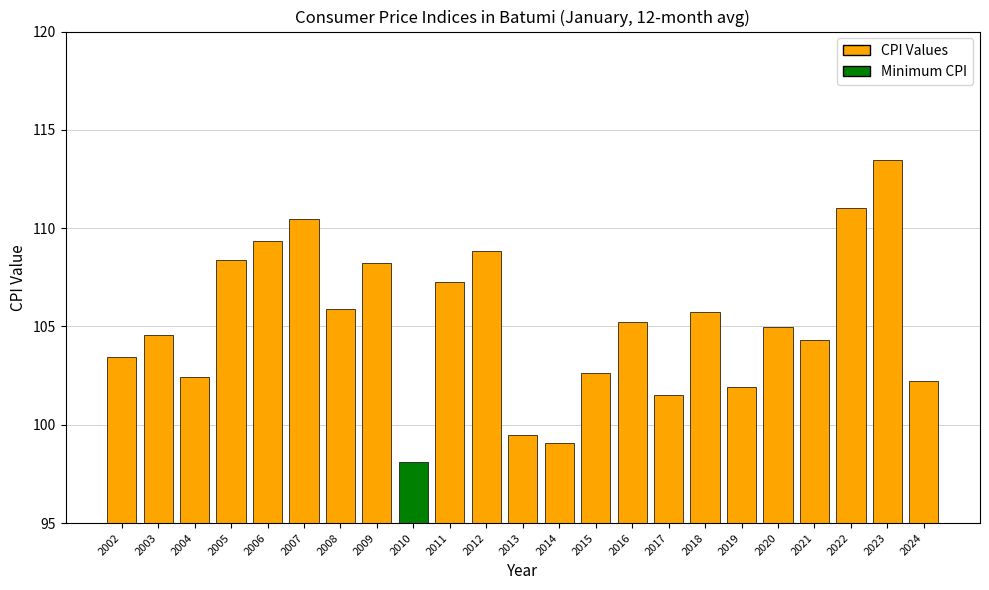

What is the approximate value at 2024?

102.2